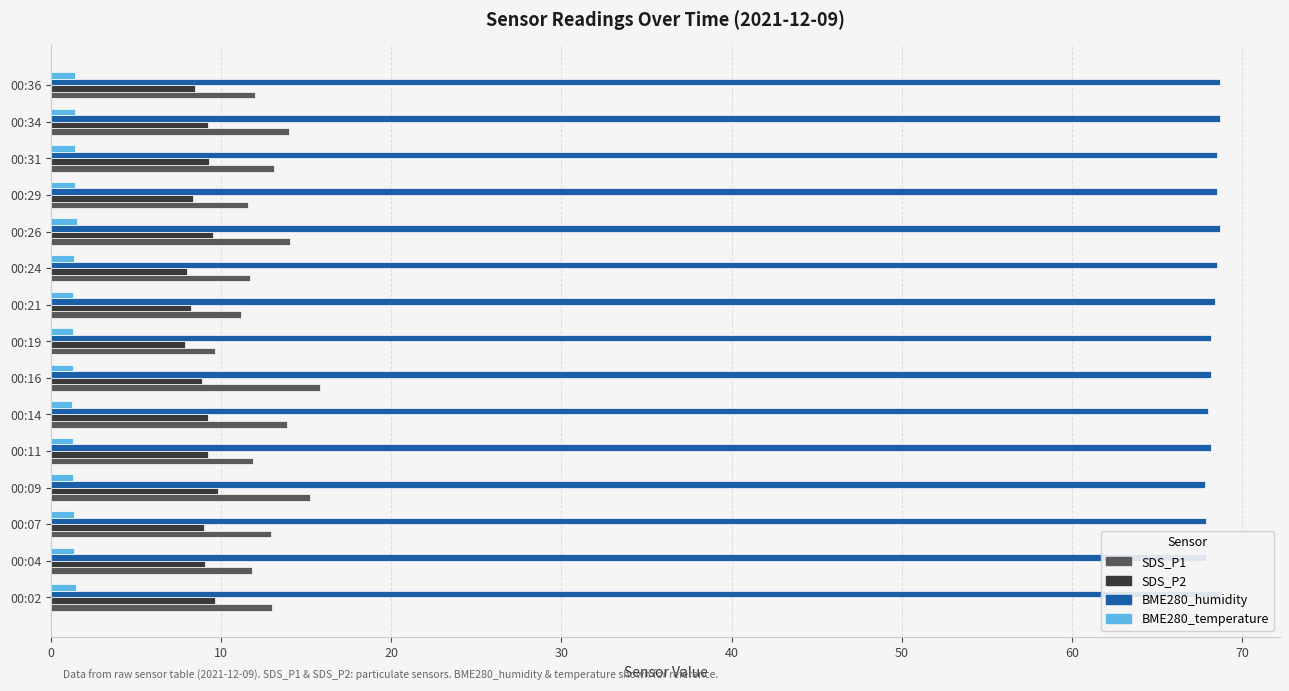

Is the value of BME280_temperature at 00:09 greater than the value of SDS_P1 at 00:09?

No